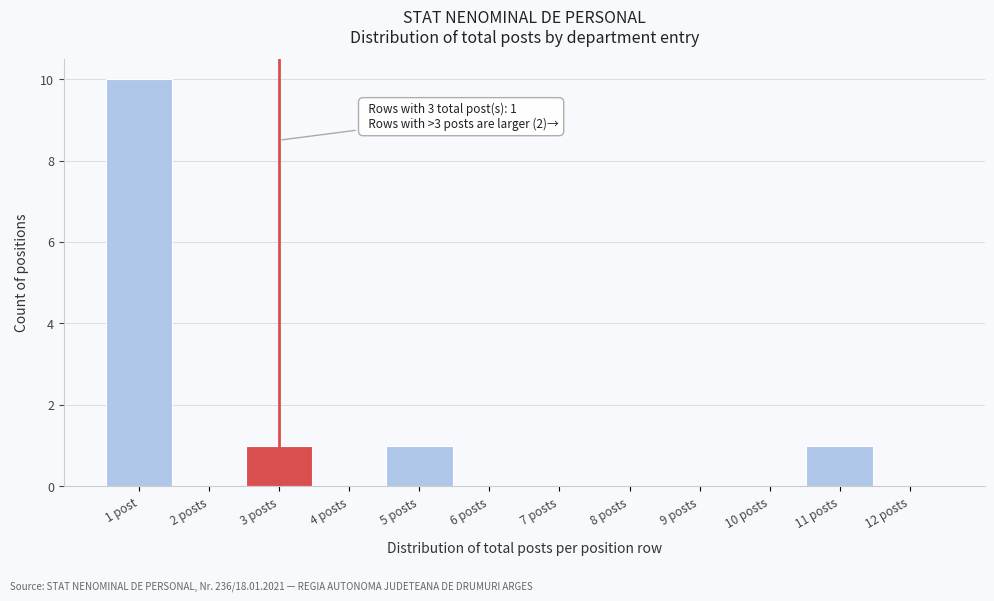

Reading left to right, transcribe all the data shown in this chart.

1 post=10	2 posts=0	3 posts=1	4 posts=0	5 posts=1	6 posts=0	7 posts=0	8 posts=0	9 posts=0	10 posts=0	11 posts=1	12 posts=0